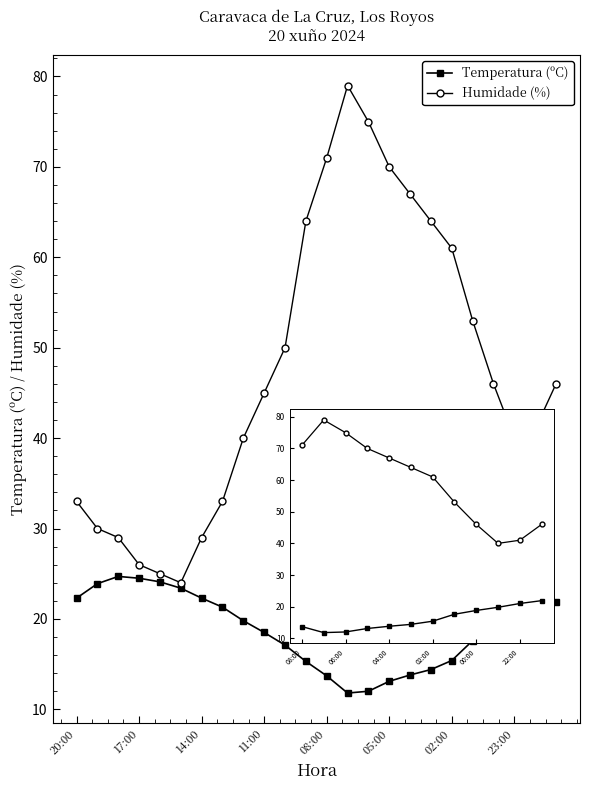

Rank the series by their maximum value, from lowest to highest.

Temperatura (ºC), Humidade (%)